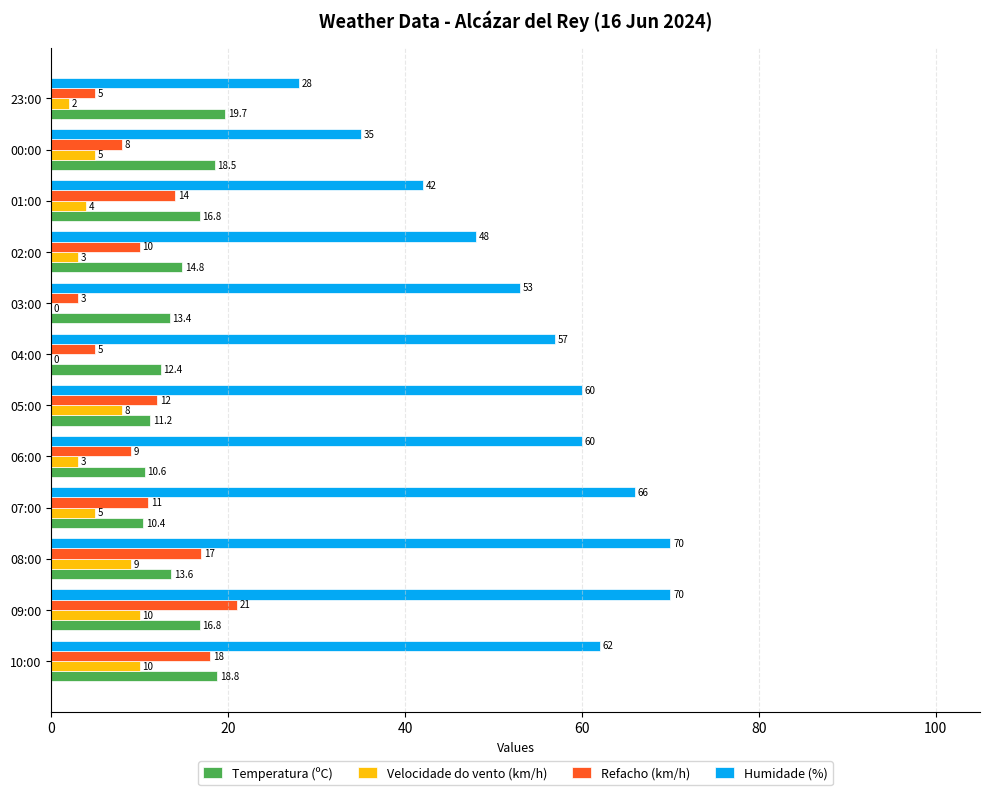

Which series changed the most between 08:00 and 06:00?

Humidade (%)